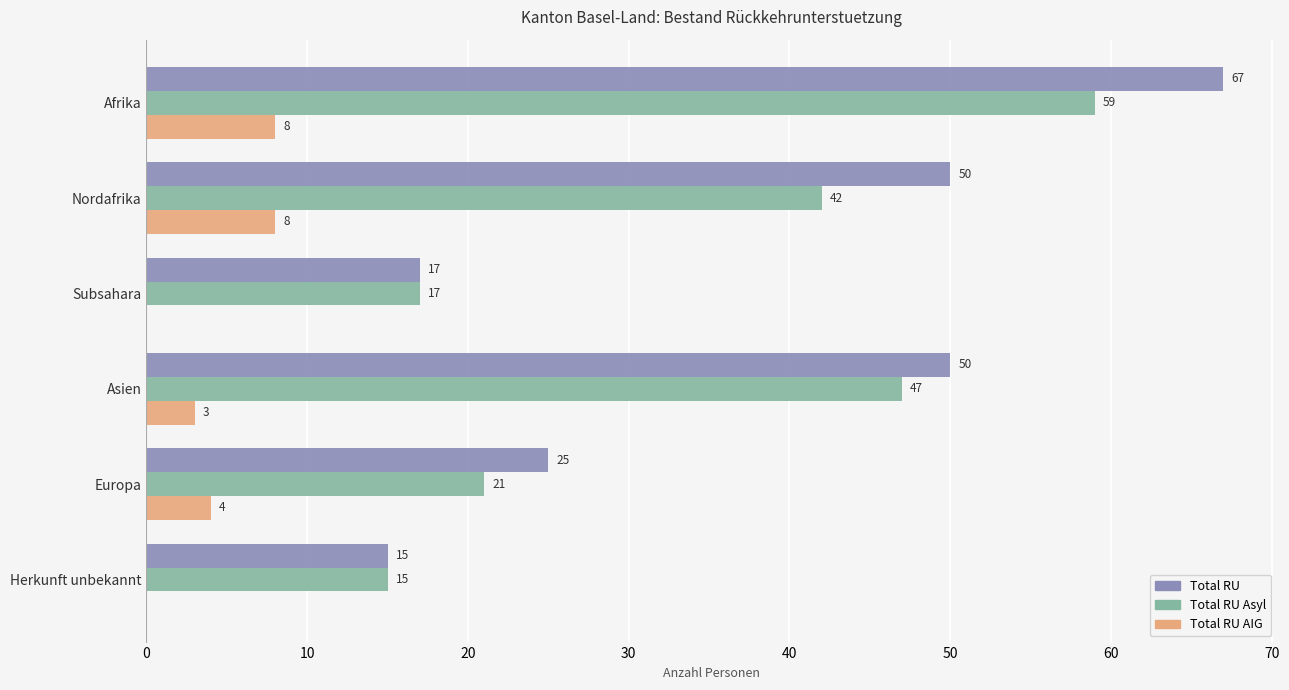

What is the sum of all Total RU AIG values?

23